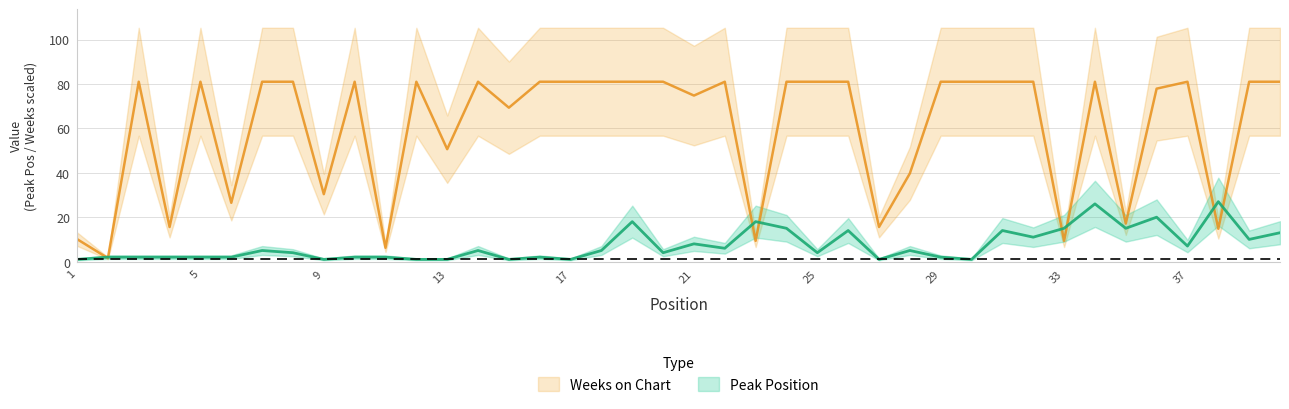

At which category does Weeks on Chart reach its first local peak?

3